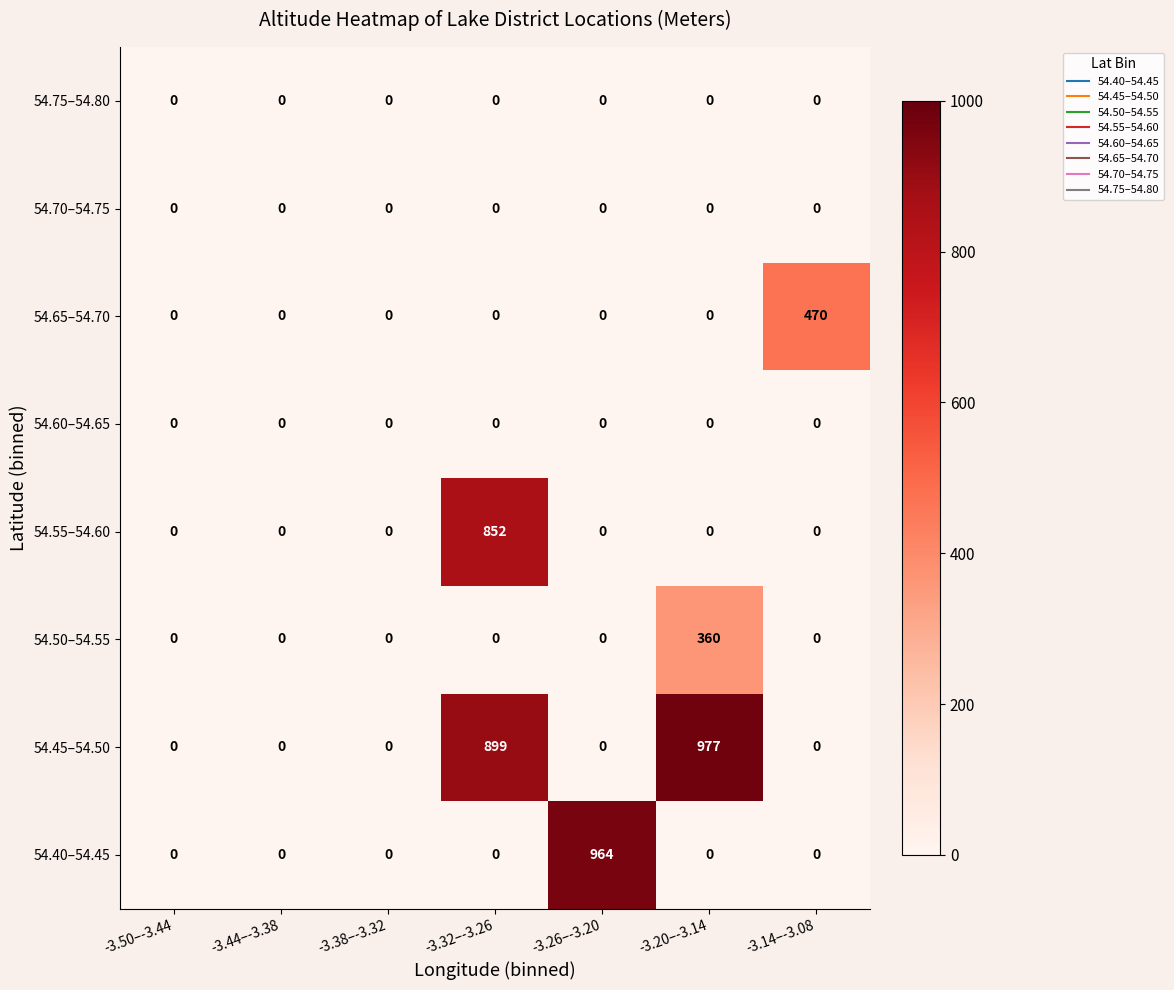

The value of 54.75–54.80 at -3.26–-3.20 is 0. True or false?

True